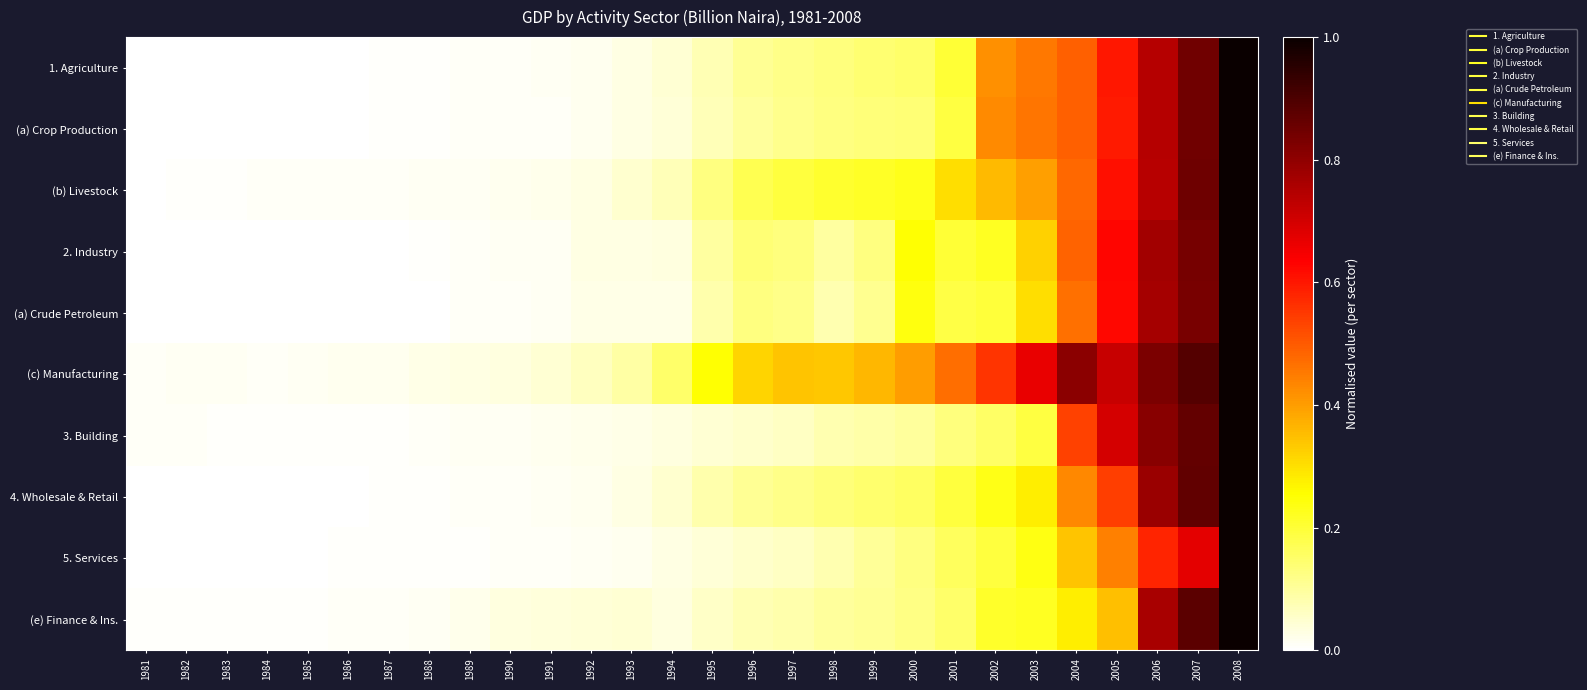

Reading right to left, transcribe all the data shown in this chart.

1. Agriculture: 2008=1.0	2007=0.8	2006=0.7	2005=0.6	2004=0.5	2003=0.5	2002=0.4	2001=0.2	2000=0.1	1999=0.1	1998=0.1	1997=0.1	1996=0.1	1995=0.1	1994=0.0	1993=0.0	1992=0.0	1991=0.0	1990=0.0	1989=0.0	1988=0.0	1987=0.0	1986=0.0	1985=0.0	1984=0.0	1983=0.0	1982=0.0	1981=0.0
(a) Crop Production: 2008=1.0	2007=0.8	2006=0.7	2005=0.6	2004=0.5	2003=0.5	2002=0.4	2001=0.2	2000=0.1	1999=0.1	1998=0.1	1997=0.1	1996=0.1	1995=0.1	1994=0.0	1993=0.0	1992=0.0	1991=0.0	1990=0.0	1989=0.0	1988=0.0	1987=0.0	1986=0.0	1985=0.0	1984=0.0	1983=0.0	1982=0.0	1981=0.0
(b) Livestock: 2008=1.0	2007=0.8	2006=0.7	2005=0.6	2004=0.5	2003=0.4	2002=0.4	2001=0.3	2000=0.2	1999=0.2	1998=0.2	1997=0.2	1996=0.2	1995=0.1	1994=0.1	1993=0.0	1992=0.0	1991=0.0	1990=0.0	1989=0.0	1988=0.0	1987=0.0	1986=0.0	1985=0.0	1984=0.0	1983=0.0	1982=0.0	1981=0.0
2. Industry: 2008=1.0	2007=0.8	2006=0.8	2005=0.6	2004=0.5	2003=0.3	2002=0.2	2001=0.2	2000=0.3	1999=0.1	1998=0.1	1997=0.1	1996=0.1	1995=0.1	1994=0.0	1993=0.0	1992=0.0	1991=0.0	1990=0.0	1989=0.0	1988=0.0	1987=0.0	1986=0.0	1985=0.0	1984=0.0	1983=0.0	1982=0.0	1981=0.0
(a) Crude Petroleum: 2008=1.0	2007=0.8	2006=0.8	2005=0.6	2004=0.5	2003=0.3	2002=0.2	2001=0.2	2000=0.2	1999=0.1	1998=0.1	1997=0.1	1996=0.1	1995=0.1	1994=0.0	1993=0.0	1992=0.0	1991=0.0	1990=0.0	1989=0.0	1988=0.0	1987=0.0	1986=0.0	1985=0.0	1984=0.0	1983=0.0	1982=0.0	1981=0.0
(c) Manufacturing: 2008=1.0	2007=0.9	2006=0.8	2005=0.7	2004=0.8	2003=0.7	2002=0.6	2001=0.5	2000=0.4	1999=0.4	1998=0.3	1997=0.3	1996=0.3	1995=0.3	1994=0.2	1993=0.1	1992=0.1	1991=0.0	1990=0.0	1989=0.0	1988=0.0	1987=0.0	1986=0.0	1985=0.0	1984=0.0	1983=0.0	1982=0.0	1981=0.0
3. Building: 2008=1.0	2007=0.9	2006=0.8	2005=0.7	2004=0.5	2003=0.2	2002=0.2	2001=0.1	2000=0.1	1999=0.1	1998=0.1	1997=0.1	1996=0.1	1995=0.0	1994=0.0	1993=0.0	1992=0.0	1991=0.0	1990=0.0	1989=0.0	1988=0.0	1987=0.0	1986=0.0	1985=0.0	1984=0.0	1983=0.0	1982=0.0	1981=0.0
4. Wholesale & Retail: 2008=1.0	2007=0.9	2006=0.8	2005=0.5	2004=0.4	2003=0.3	2002=0.2	2001=0.2	2000=0.2	1999=0.1	1998=0.1	1997=0.1	1996=0.1	1995=0.1	1994=0.0	1993=0.0	1992=0.0	1991=0.0	1990=0.0	1989=0.0	1988=0.0	1987=0.0	1986=0.0	1985=0.0	1984=0.0	1983=0.0	1982=0.0	1981=0.0
5. Services: 2008=1.0	2007=0.7	2006=0.6	2005=0.4	2004=0.3	2003=0.2	2002=0.2	2001=0.2	2000=0.1	1999=0.1	1998=0.1	1997=0.1	1996=0.1	1995=0.0	1994=0.0	1993=0.0	1992=0.0	1991=0.0	1990=0.0	1989=0.0	1988=0.0	1987=0.0	1986=0.0	1985=0.0	1984=0.0	1983=0.0	1982=0.0	1981=0.0
(e) Finance & Ins.: 2008=1.0	2007=0.9	2006=0.8	2005=0.4	2004=0.3	2003=0.2	2002=0.2	2001=0.1	2000=0.1	1999=0.1	1998=0.1	1997=0.1	1996=0.1	1995=0.1	1994=0.0	1993=0.0	1992=0.0	1991=0.0	1990=0.0	1989=0.0	1988=0.0	1987=0.0	1986=0.0	1985=0.0	1984=0.0	1983=0.0	1982=0.0	1981=0.0